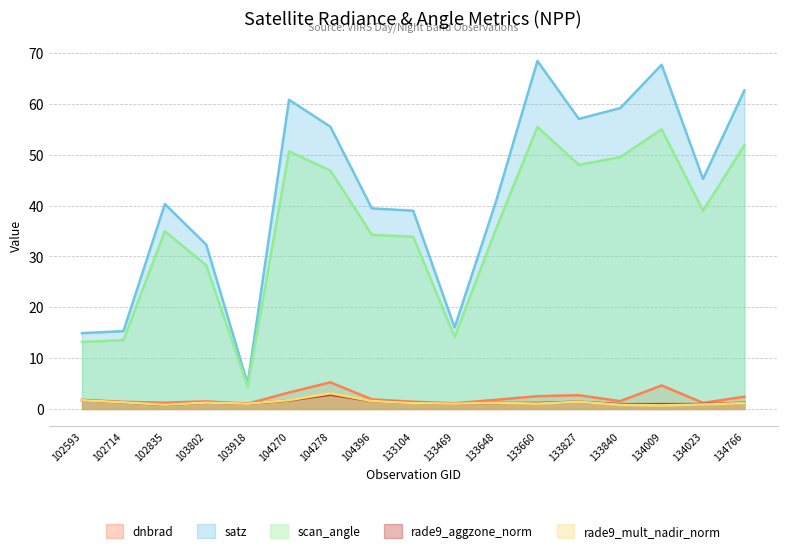

Which series changed the most between 102714 and 102835?

satz